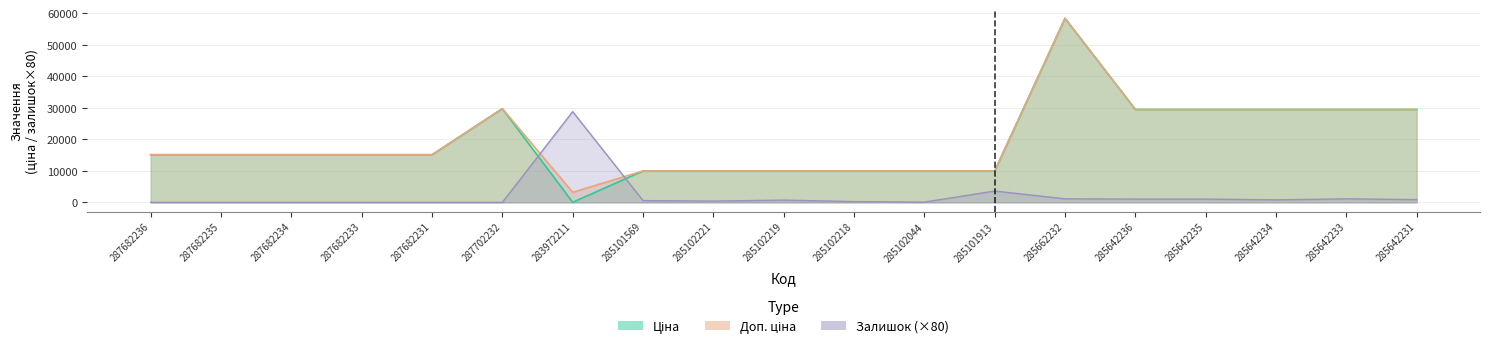

Reading left to right, transcribe all the data shown in this chart.

Ціна: 287682236=15120.0	287682235=15120.0	287682234=15120.0	287682233=15120.0	287682231=15120.0	287702232=29747.2	283972211=32.0	285101569=9975.0	285102221=9975.0	285102219=9975.0	285102218=9975.0	285102044=9975.0	285101913=9975.0	285662232=58426.5	285642236=29491.5	285642235=29491.5	285642234=29491.5	285642233=29491.5	285642231=29491.5
Доп. ціна: 287682236=15120.0	287682235=15120.0	287682234=15120.0	287682233=15120.0	287682231=15120.0	287702232=29747.2	283972211=3205.0	285101569=9975.0	285102221=9975.0	285102219=9975.0	285102218=9975.0	285102044=9975.0	285101913=9975.0	285662232=58426.5	285642236=29491.5	285642235=29491.5	285642234=29491.5	285642233=29491.5	285642231=29491.5
Залишок: 287682236=0.0	287682235=0.0	287682234=0.0	287682233=0.0	287682231=0.0	287702232=0.0	283972211=28800.0	285101569=560.0	285102221=400.0	285102219=720.0	285102218=240.0	285102044=80.0	285101913=3600.0	285662232=1120.0	285642236=1040.0	285642235=1040.0	285642234=800.0	285642233=1120.0	285642231=880.0